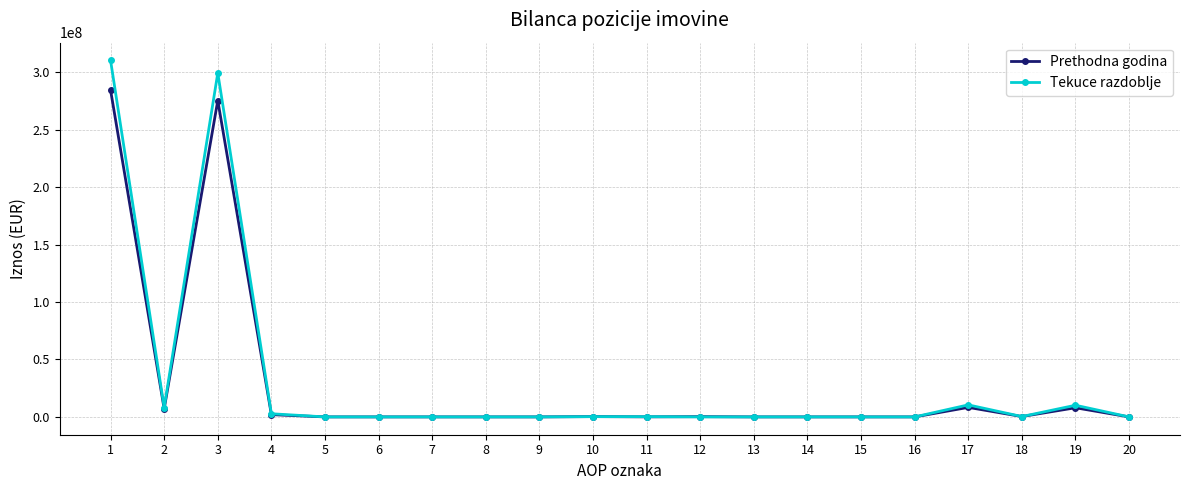

What is the highest value of the Prethodna godina series?

284512359